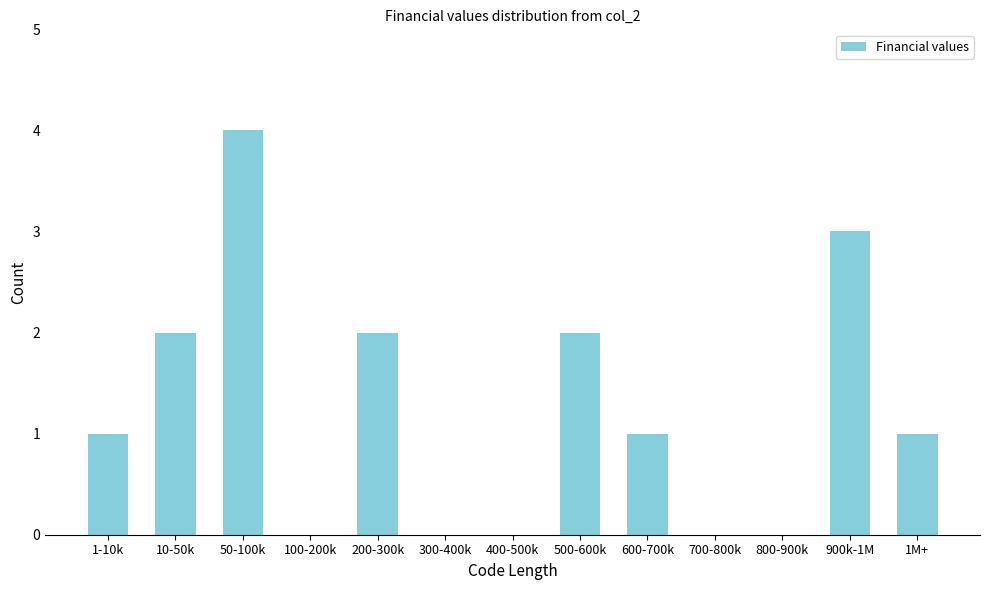

Reading left to right, extract all data points from this chart.

1-10k=1	10-50k=2	50-100k=4	100-200k=0	200-300k=2	300-400k=0	400-500k=0	500-600k=2	600-700k=1	700-800k=0	800-900k=0	900k-1M=3	1M+=1